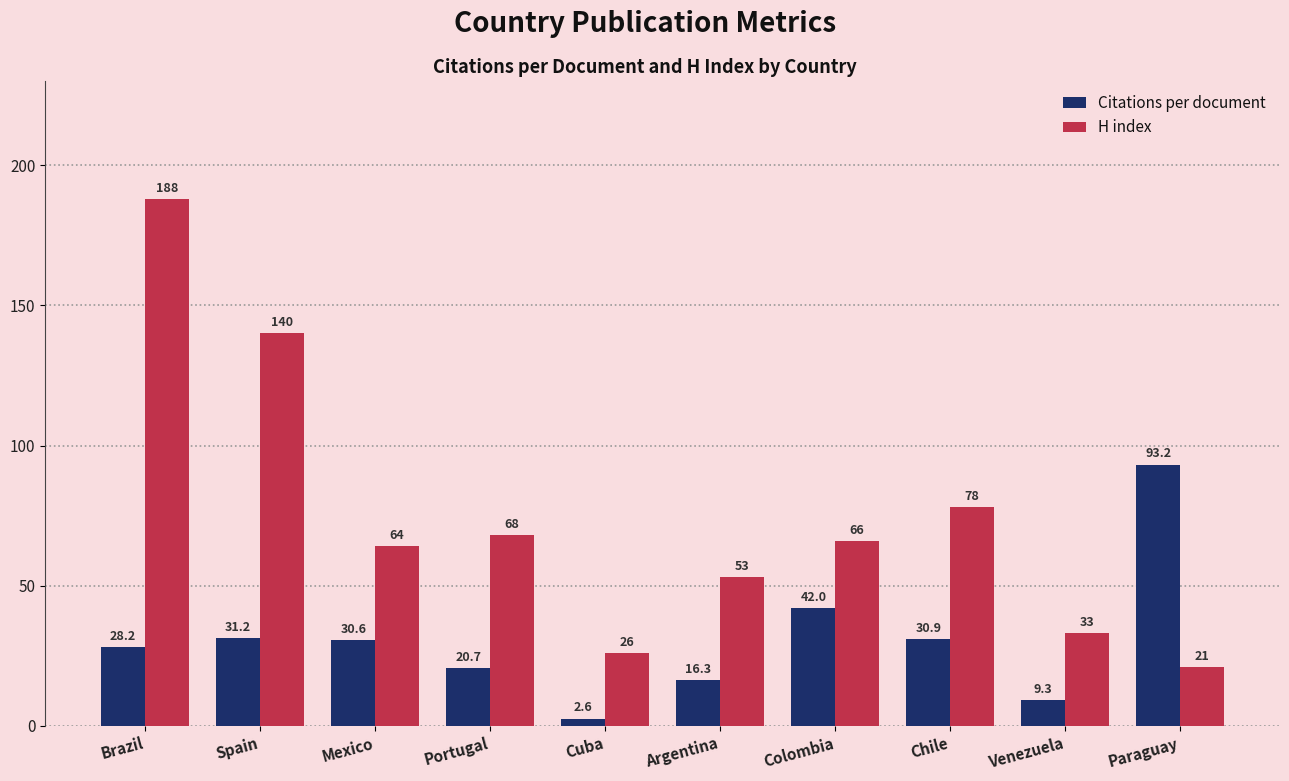

What is the difference between the highest and lowest values at Paraguay?

72.2